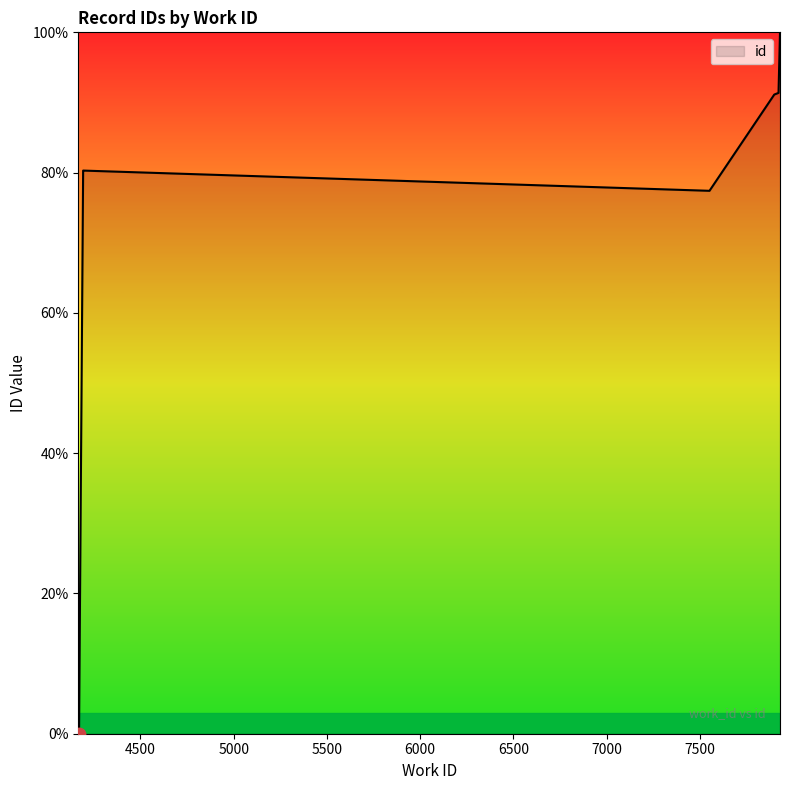

What is the change in value from 4171 to 4193?

+80.3